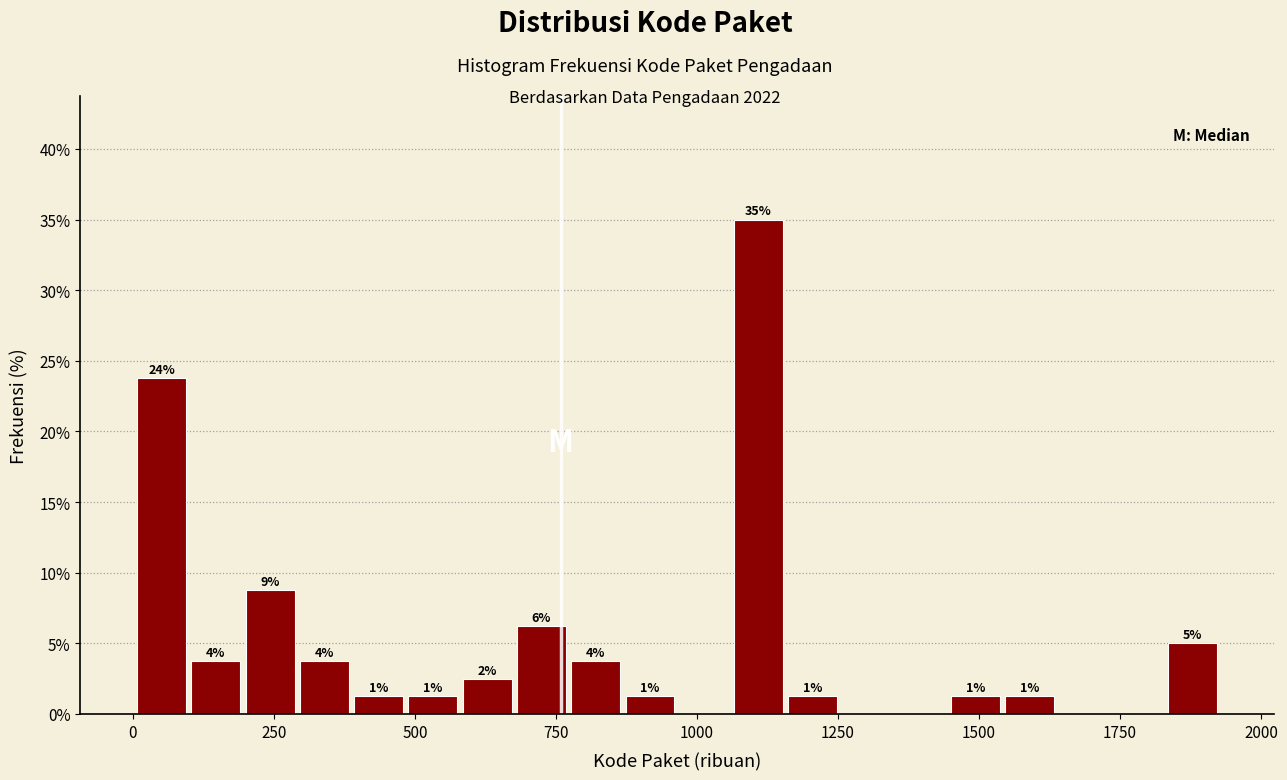

Around what value on the x-axis is the tallest bar? Give the approximate position of its centre, as read against the axis.

1100